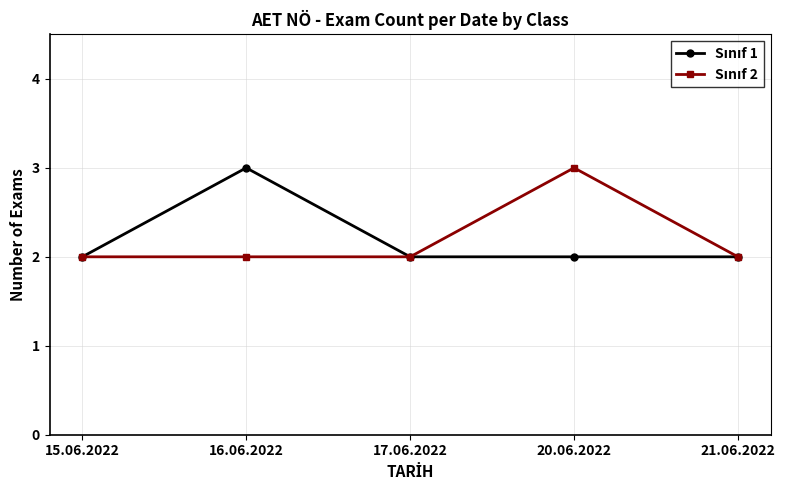

What position from the left is 16.06.2022?

2